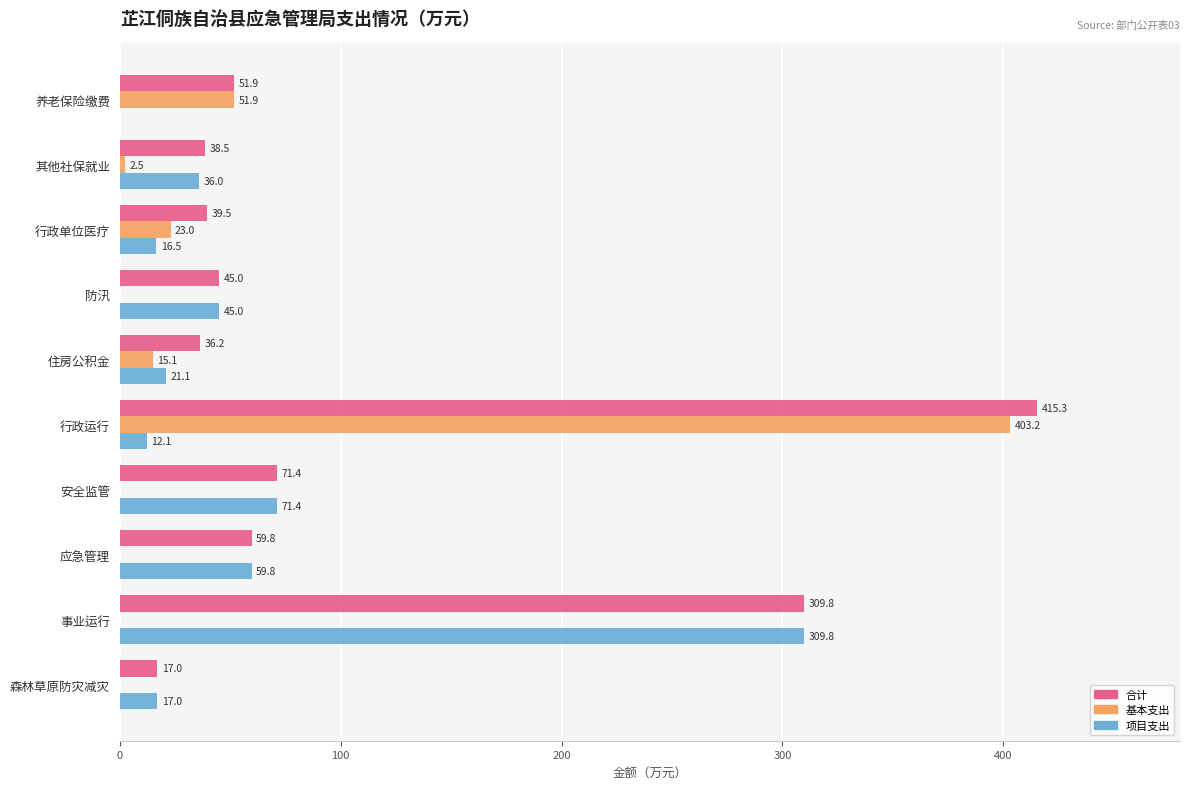

Which series has the largest range (max minus min)?

基本支出